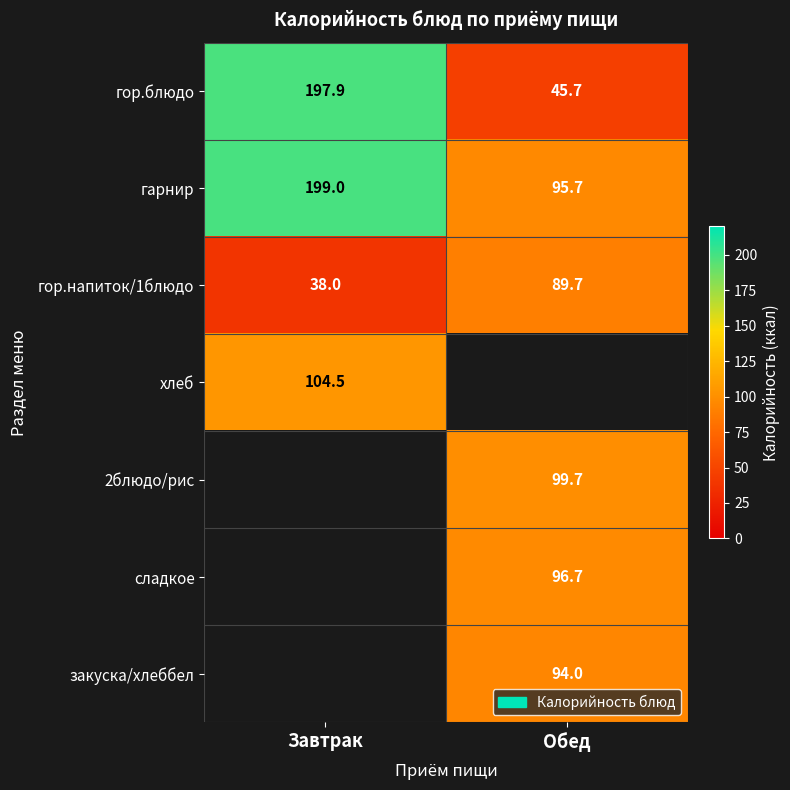

How many data points in гарнир are less than 199?

1